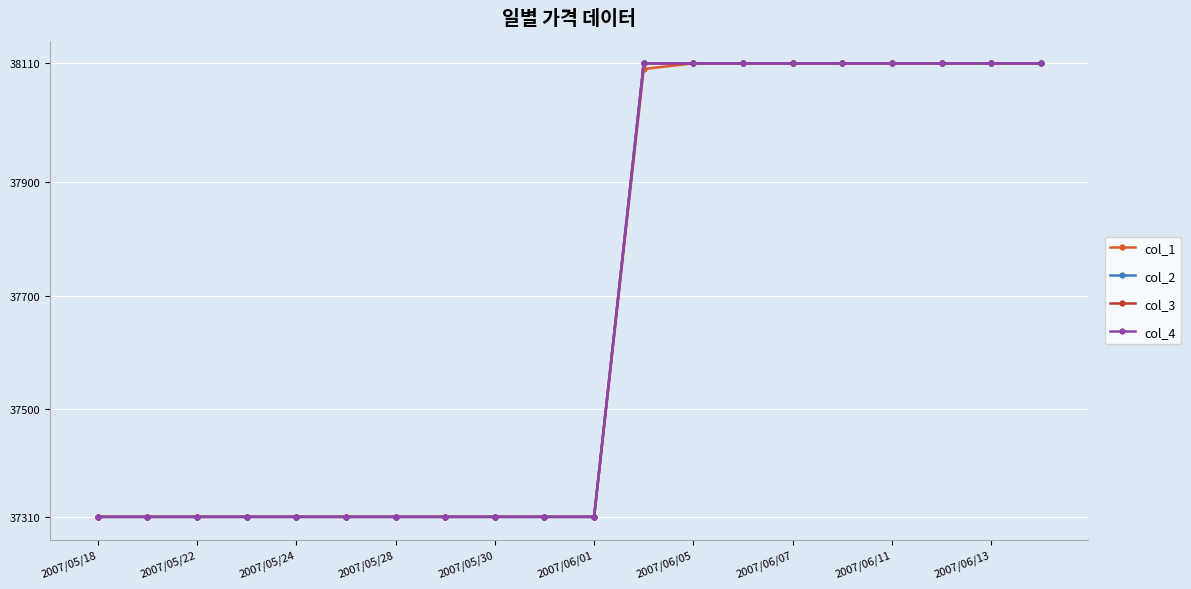

Reading left to right, what are all the values shown in this chart?

col_1: 37310	37310	37310	37310	37310	37310	37310	37310	37310	37310	37310	38100	38110	38110	38110	38110	38110	38110	38110	38110
col_2: 37310	37310	37310	37310	37310	37310	37310	37310	37310	37310	37310	38110	38110	38110	38110	38110	38110	38110	38110	38110
col_3: 37310	37310	37310	37310	37310	37310	37310	37310	37310	37310	37310	38110	38110	38110	38110	38110	38110	38110	38110	38110
col_4: 37310	37310	37310	37310	37310	37310	37310	37310	37310	37310	37310	38110	38110	38110	38110	38110	38110	38110	38110	38110